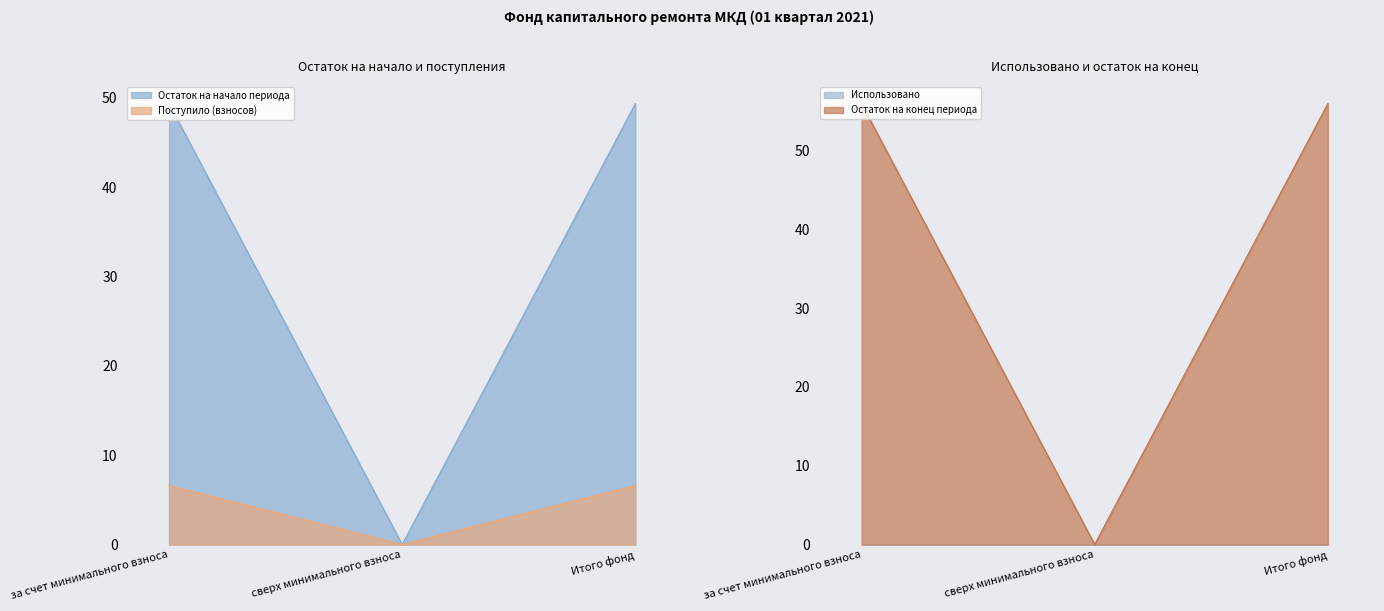

Reading left to right, what are all the values shown in this chart?

Остаток на начало периода: за счет минимального взноса=49.3	сверх минимального взноса=0.0	Итого фонд=49.3
Поступило (взносов): за счет минимального взноса=6.6	сверх минимального взноса=0.0	Итого фонд=6.6
Остаток на конец периода: за счет минимального взноса=55.9	сверх минимального взноса=0.0	Итого фонд=55.9